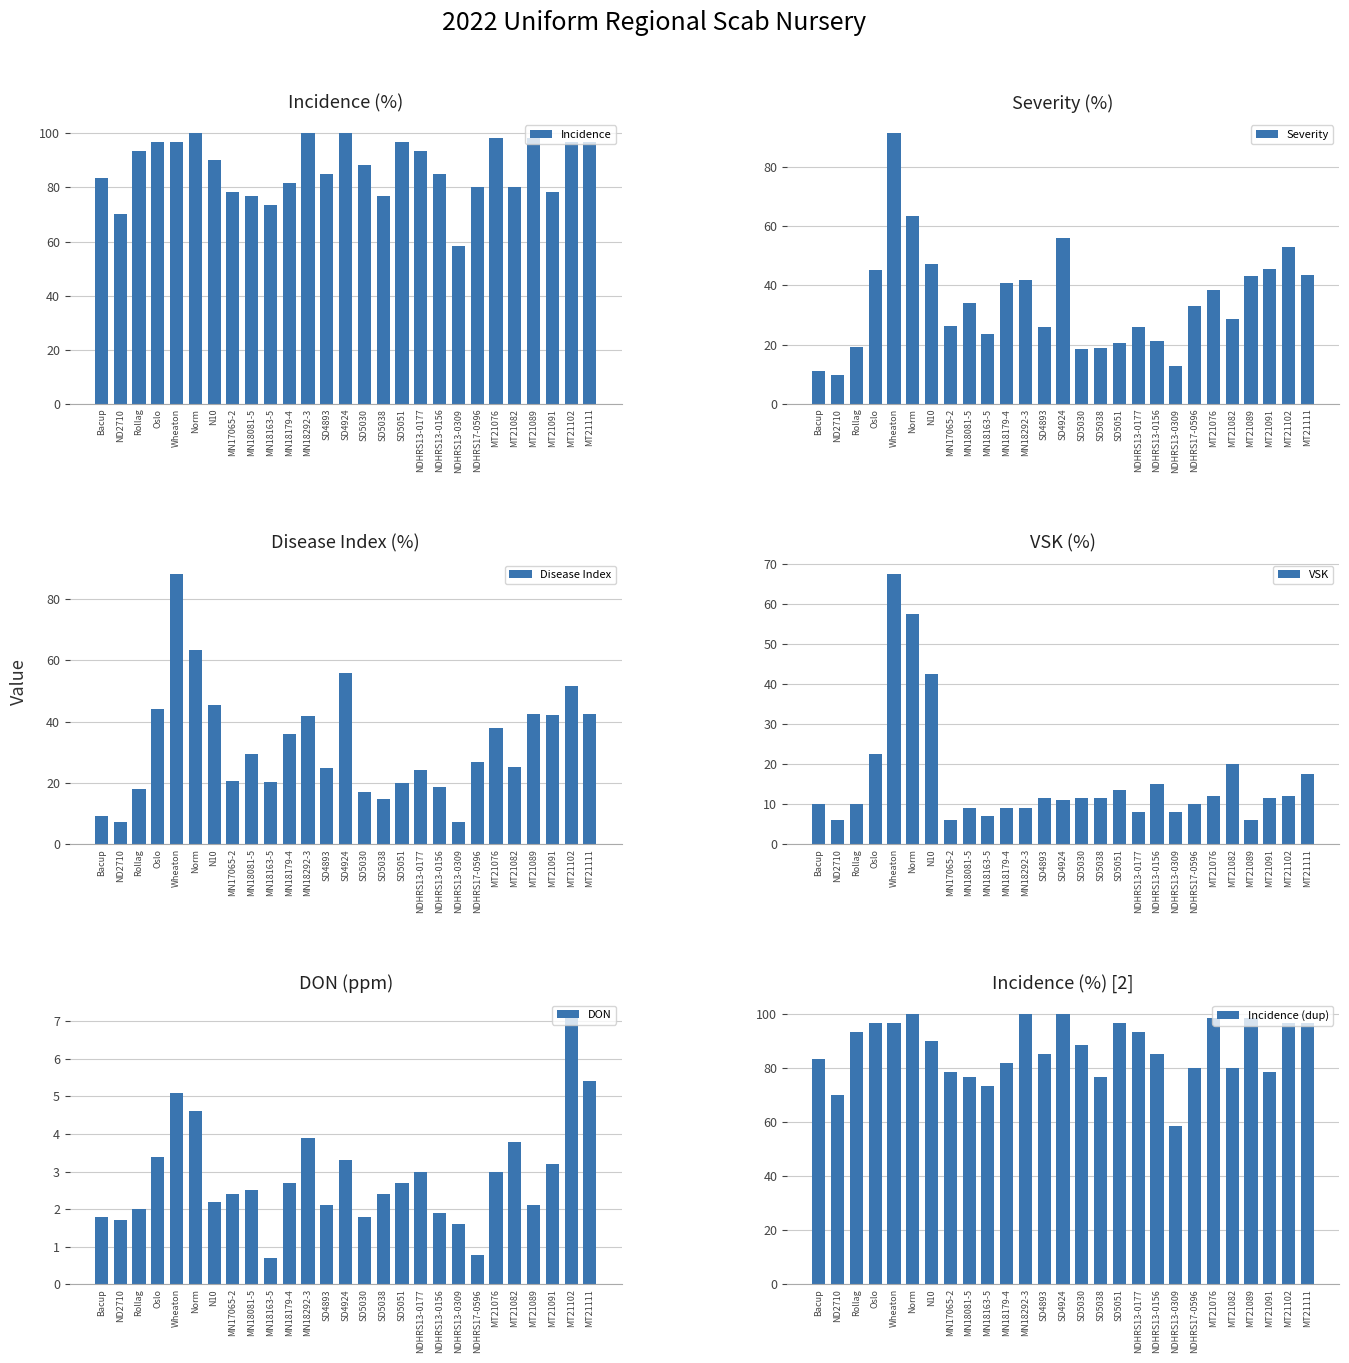

The value of VSK at SD5051 is 13.5. True or false?

True